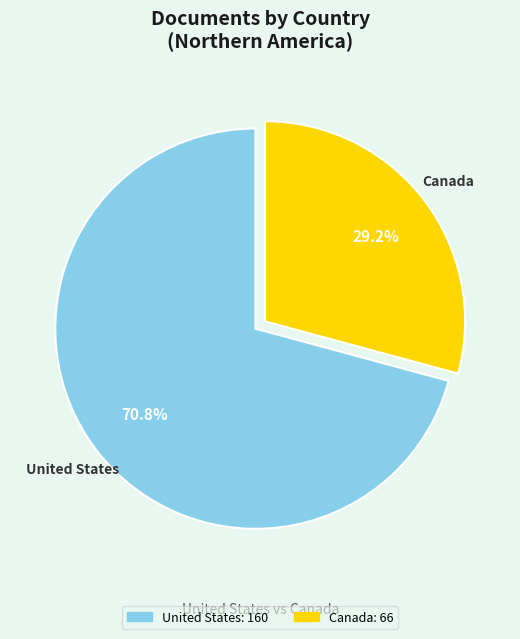

Is Canada the majority of the pie?

No